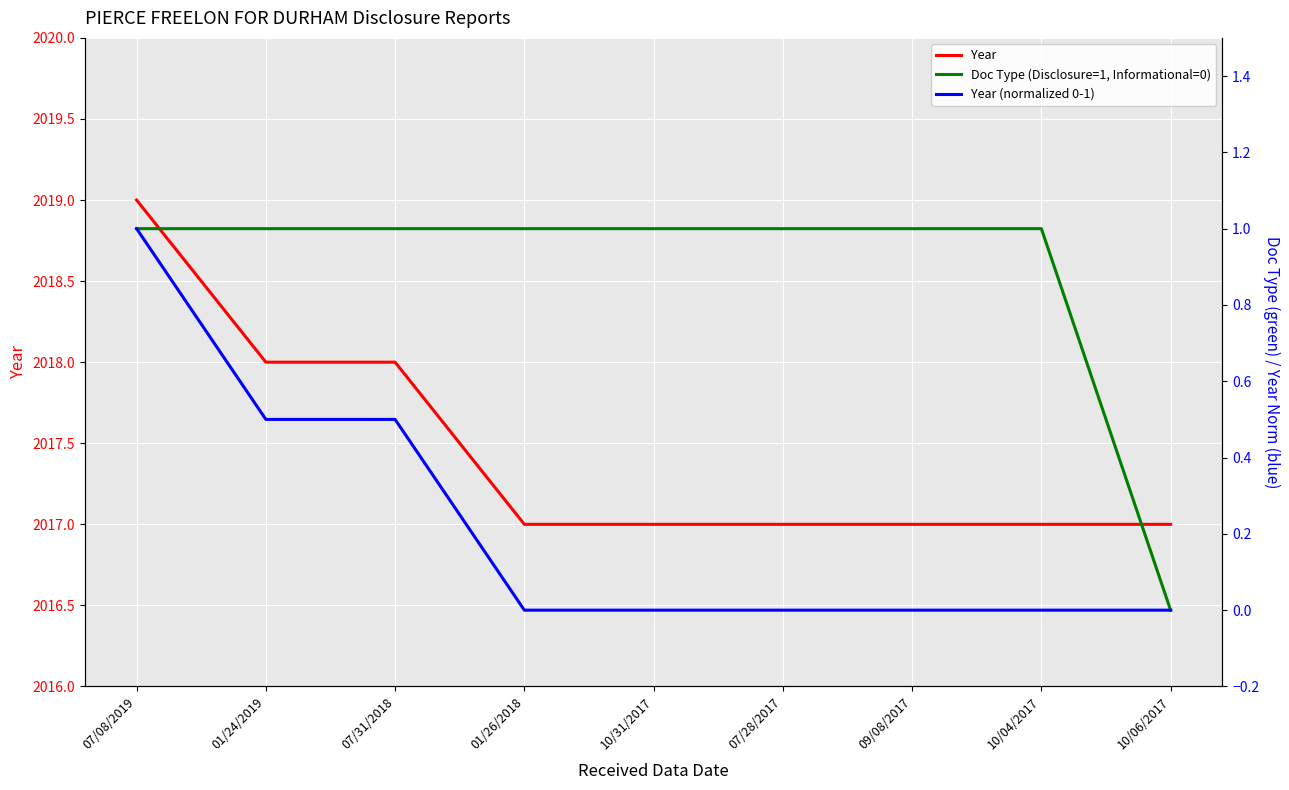

Reading right to left, extract all data points from this chart.

Year: 10/06/2017=2017.0	10/04/2017=2017.0	09/08/2017=2017.0	07/28/2017=2017.0	10/31/2017=2017.0	01/26/2018=2017.0	07/31/2018=2018.0	01/24/2019=2018.0	07/08/2019=2019.0
Doc Type (Disclosure=1, Informational=0): 10/06/2017=0.0	10/04/2017=1.0	09/08/2017=1.0	07/28/2017=1.0	10/31/2017=1.0	01/26/2018=1.0	07/31/2018=1.0	01/24/2019=1.0	07/08/2019=1.0
Year (normalized 0-1): 10/06/2017=0.0	10/04/2017=0.0	09/08/2017=0.0	07/28/2017=0.0	10/31/2017=0.0	01/26/2018=0.0	07/31/2018=0.5	01/24/2019=0.5	07/08/2019=1.0